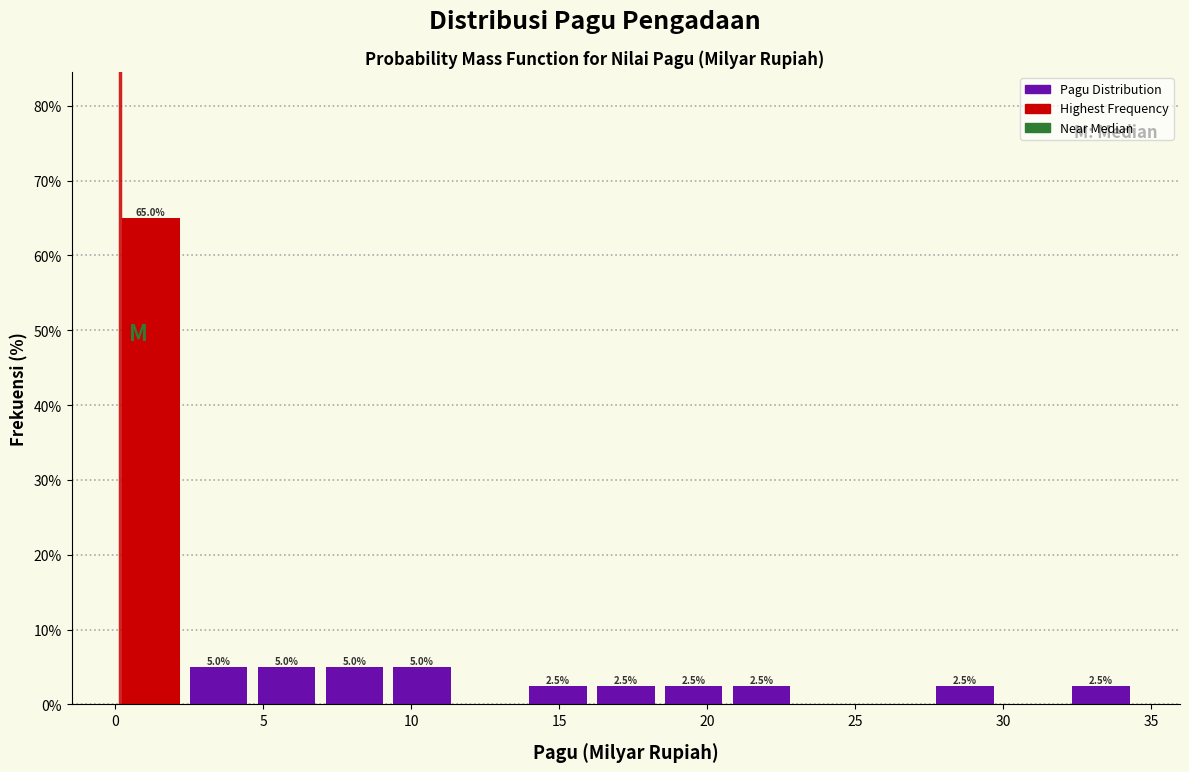

Which range on the x-axis has the tallest bar?

0.0 to 2.5